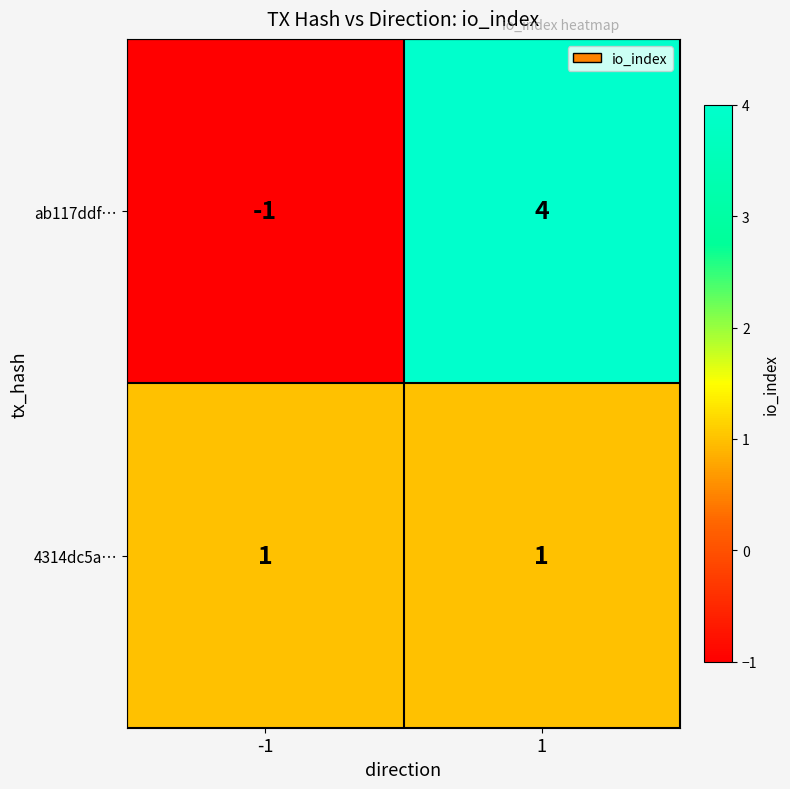

Which series has the largest total across all categories?

ab117ddf…